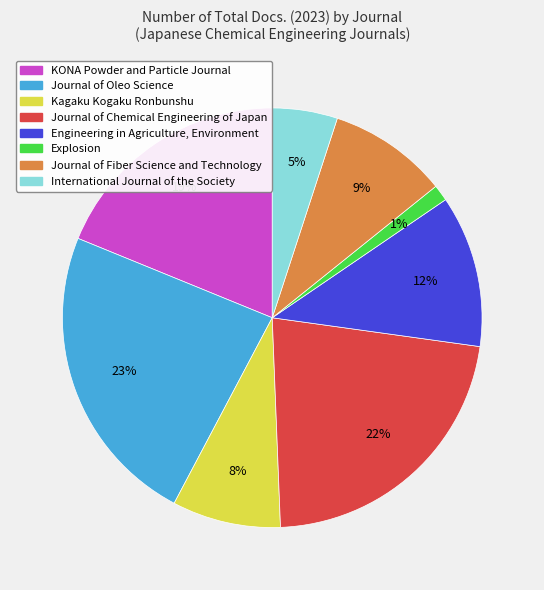

To the nearest percent, what is the difference between the largest and smallest slice percentages?

22%